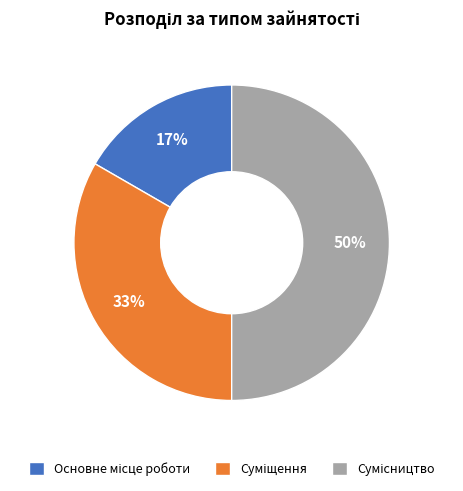

To the nearest percent, what is the difference between the largest and smallest slice percentages?

33%